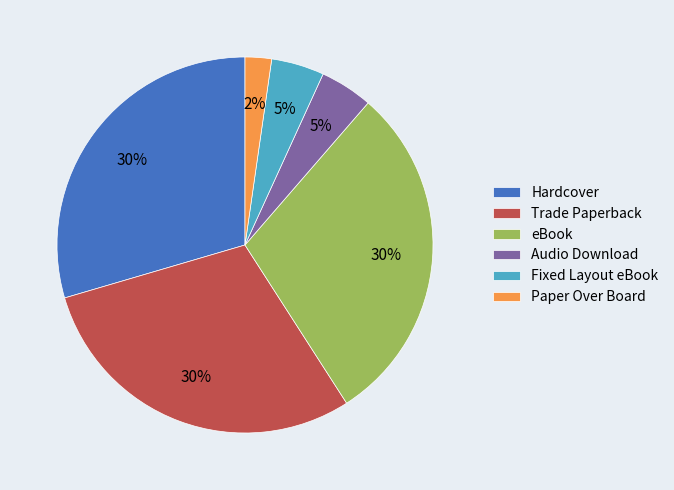

Does any single category account for the majority?

No